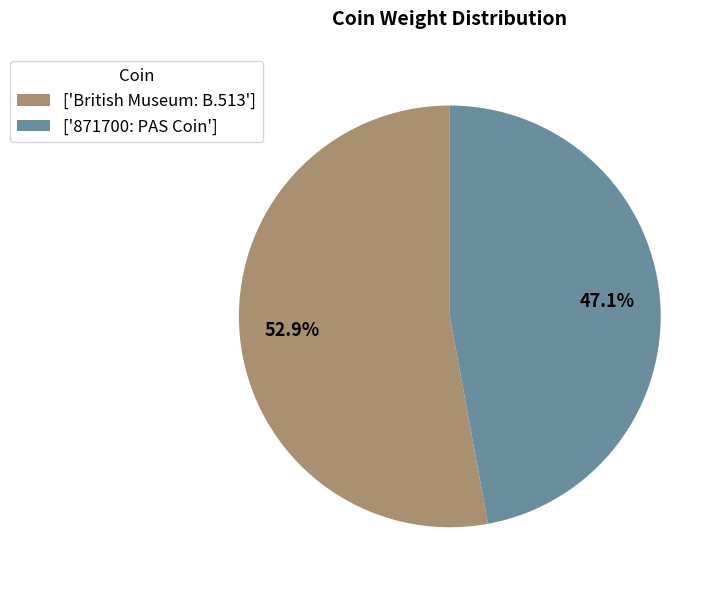

Rank the categories by value from highest to lowest.

['British Museum: B.513'], ['871700: PAS Coin']